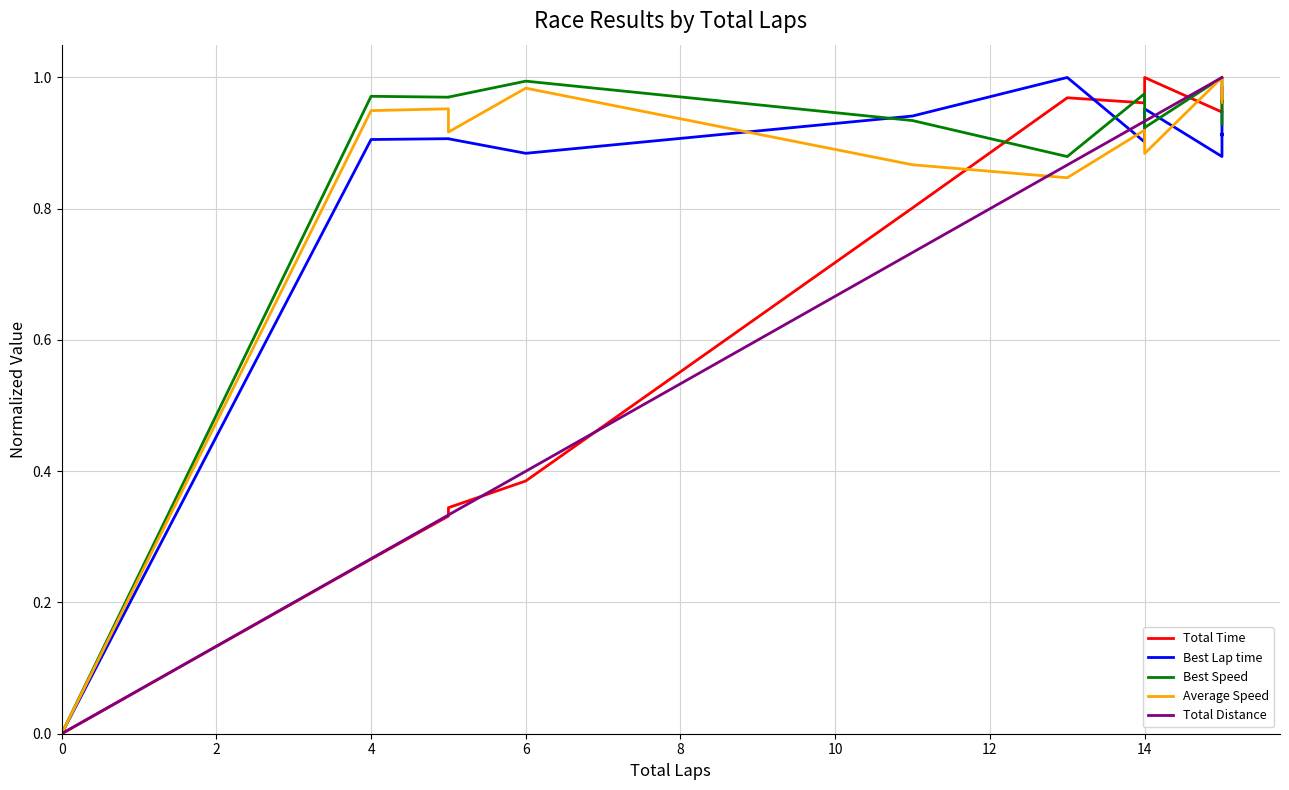

Is this an area chart (filled region under the line)?

No